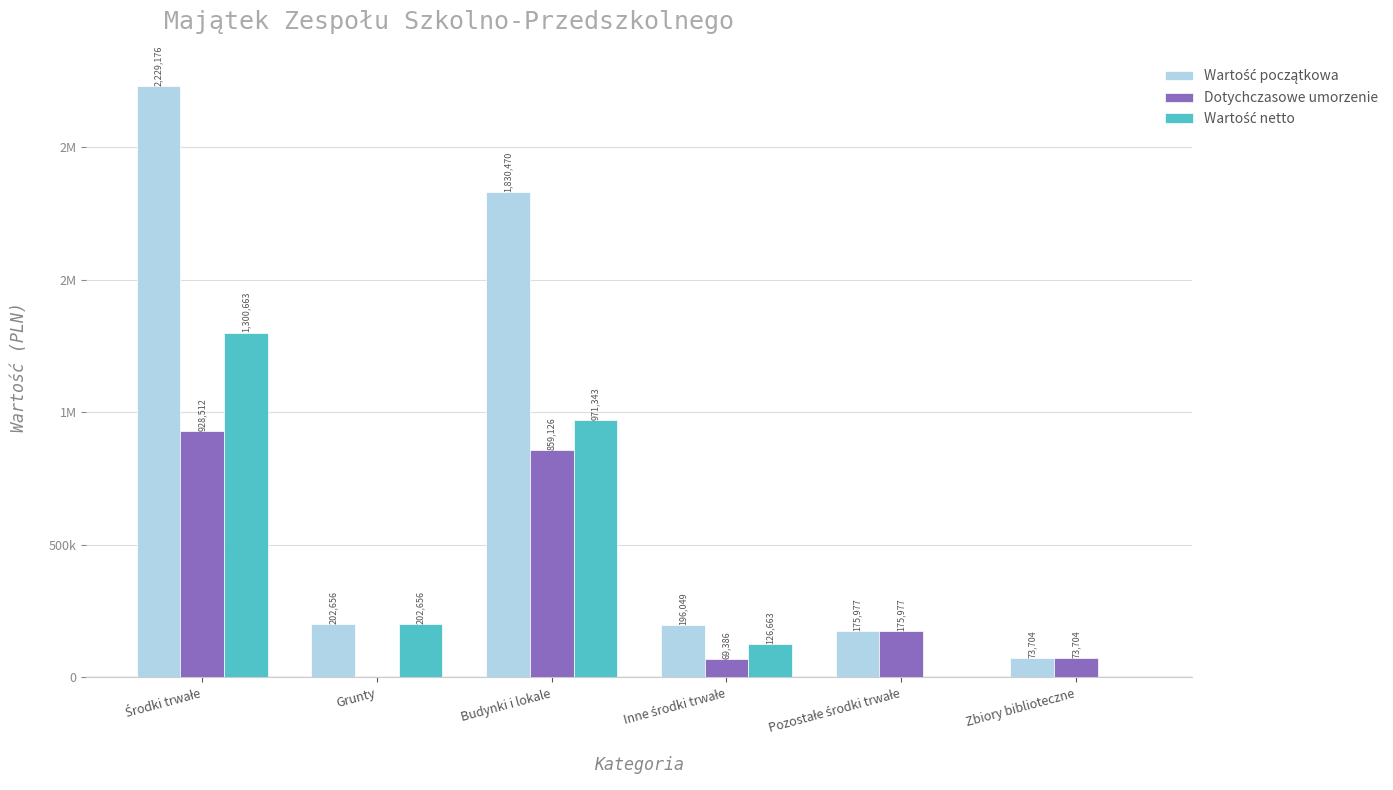

What is the total value across all series at Zbiory biblioteczne?

147409.7